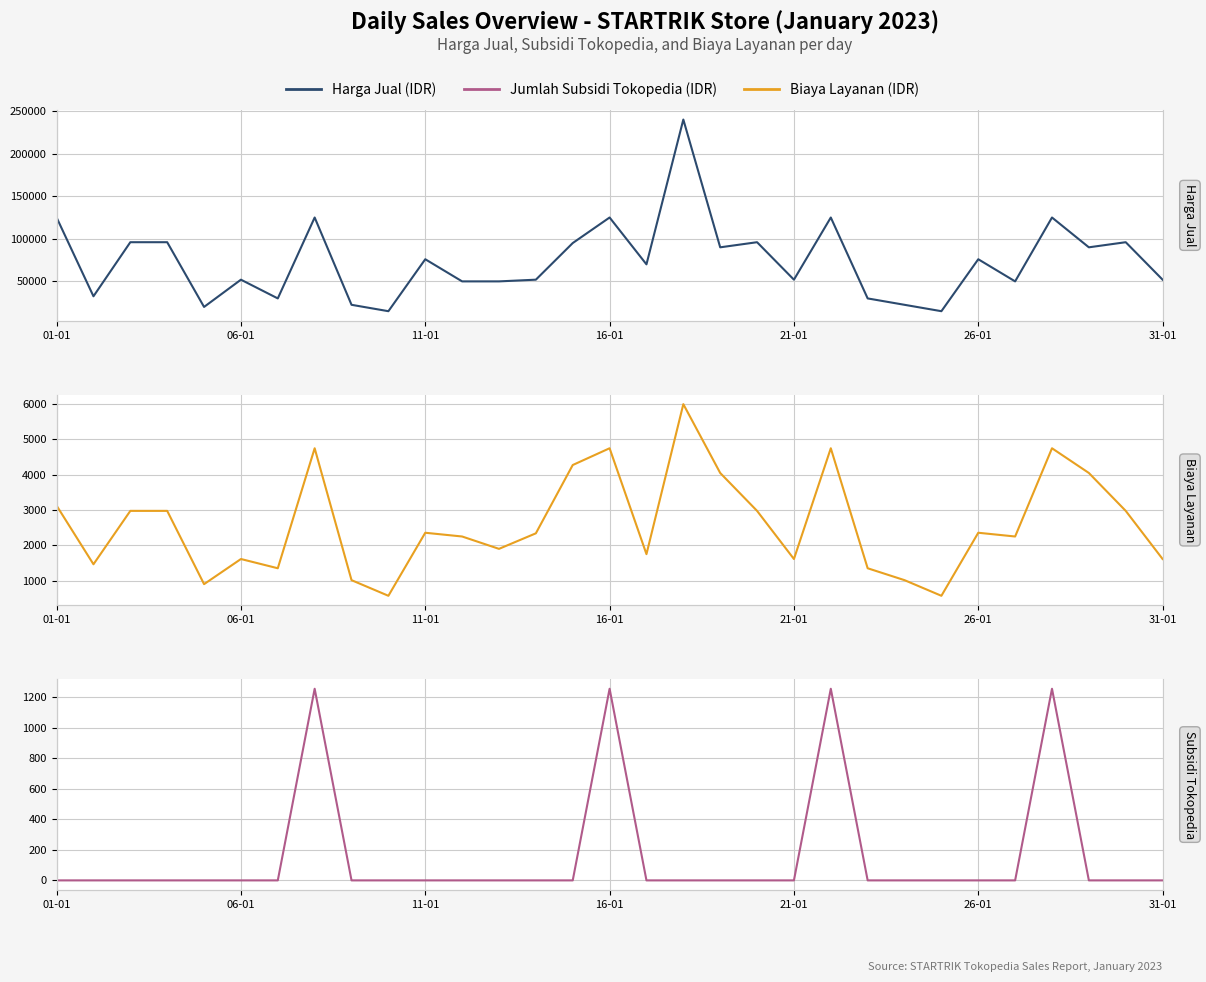

Reading left to right, list all the values displayed in this chart.

Harga Jual (IDR): 125000	32500	96000	96000	20000	52000	30000	125000	22500	15000	76000	50000	50000	52000	95000	125000	70000	240000	90000	96000	52000	125000	30000	22500	15000	76000	50000	125000	90000	96000	52000
Biaya Layanan (IDR): 3125	1463	2976	2976	900	1612	1350	4750	1013	570	2356	2250	1900	2340	4275	4750	1750	6000	4050	2976	1612	4750	1350	1013	570	2356	2250	4750	4050	2976	1612
Jumlah Subsidi Tokopedia (IDR): 0	0	0	0	0	0	0	1257	0	0	0	0	0	0	0	1257	0	0	0	0	0	1257	0	0	0	0	0	1257	0	0	0